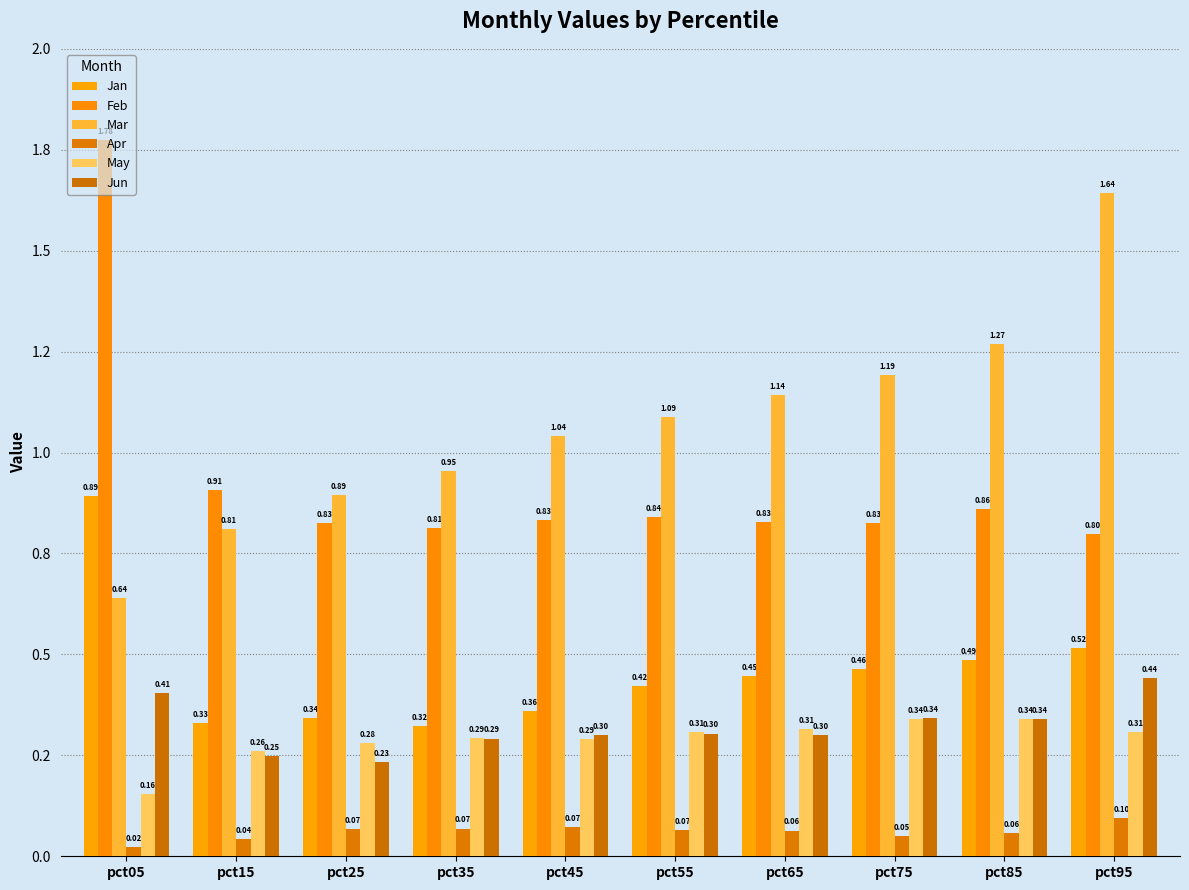

Does the chart contain any negative values?

No